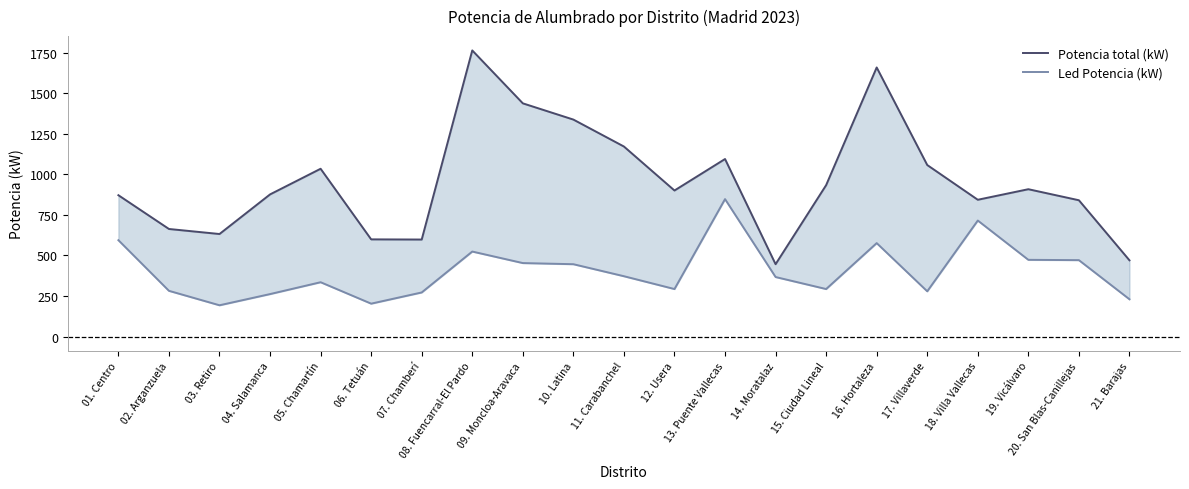

What is the total value across all series at 20. San Blas-Canillejas?

1311